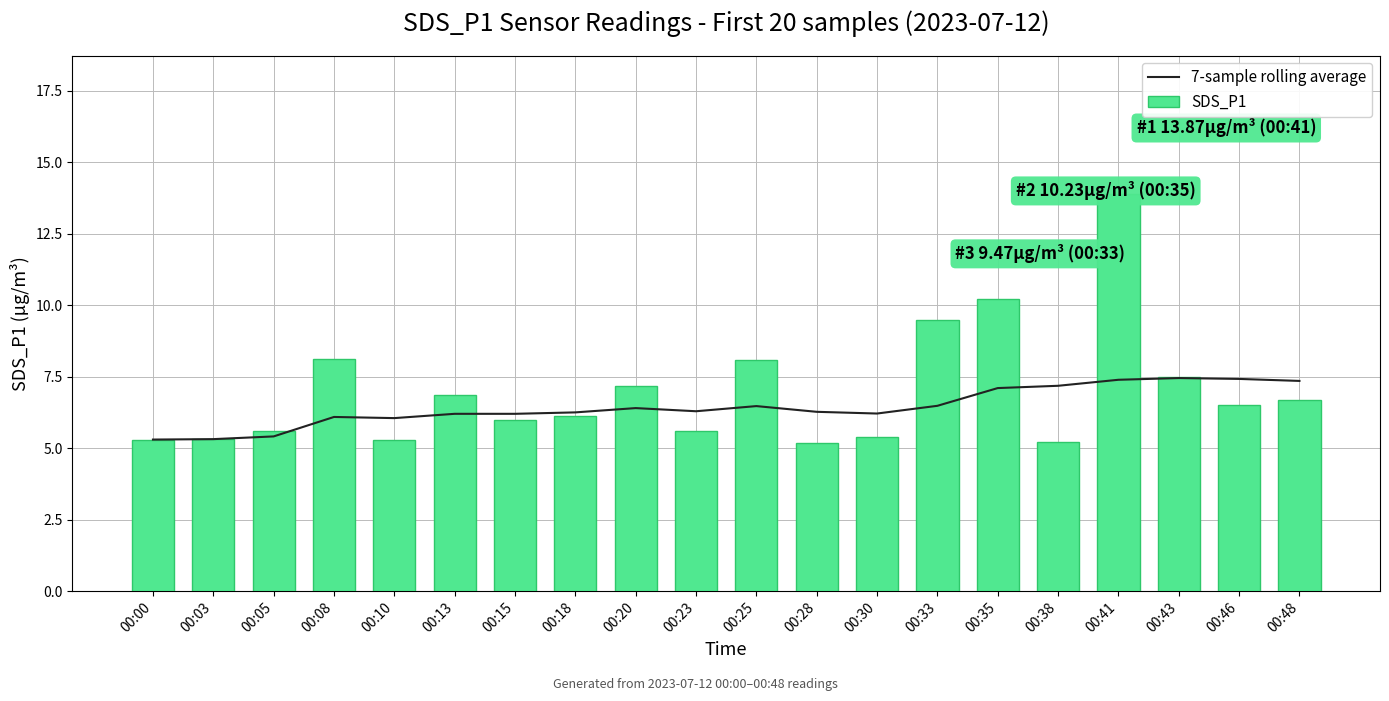

Is it true that SDS_P1 equals 6.9 at 00:13?

True